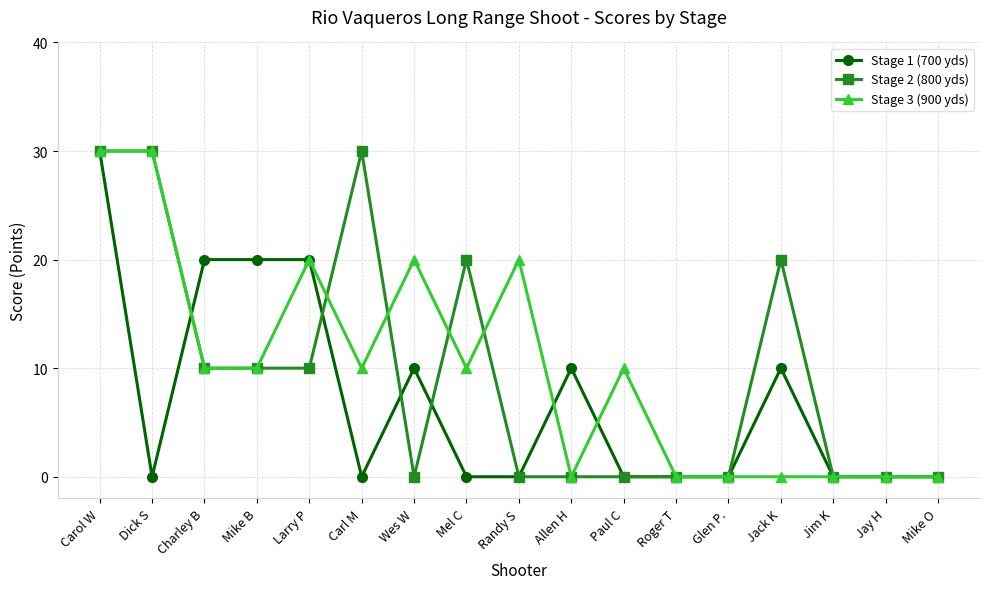

What is the spread (max minus min) of values at Carl M?

30